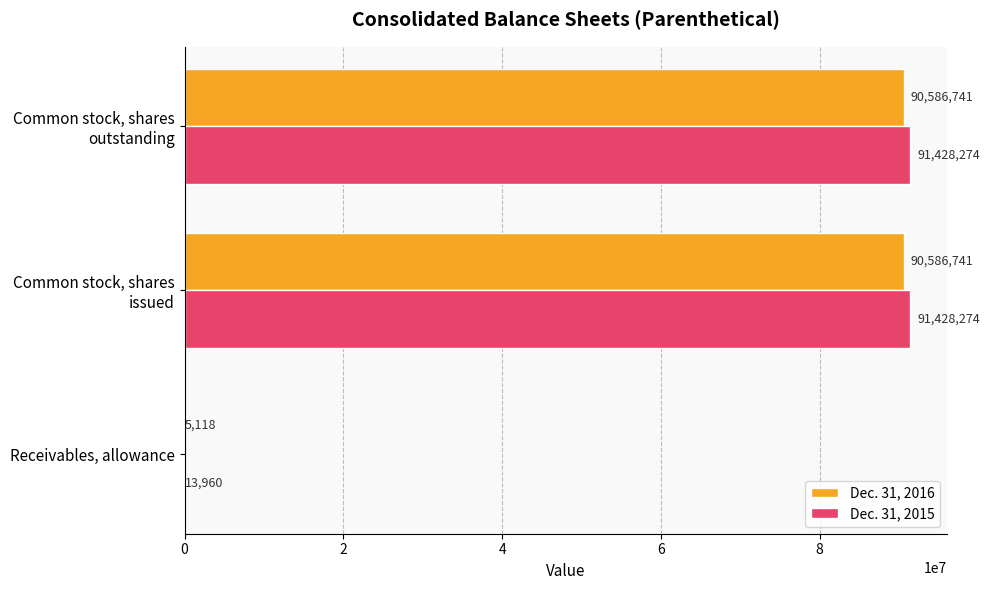

Which series has the largest total across all categories?

Dec. 31, 2015